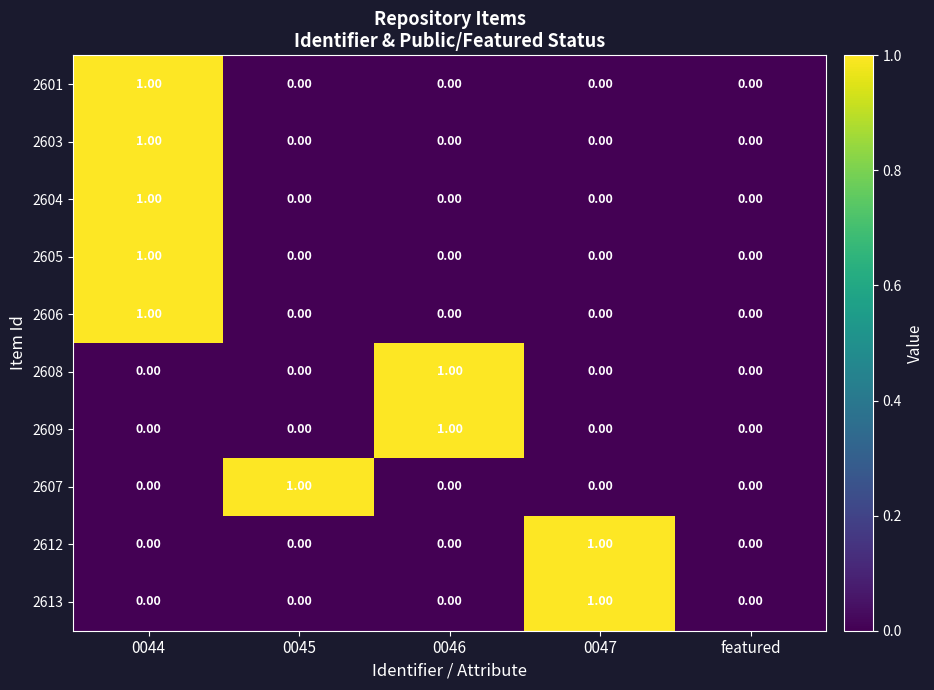

At which category is the sum across all series the highest?

0044